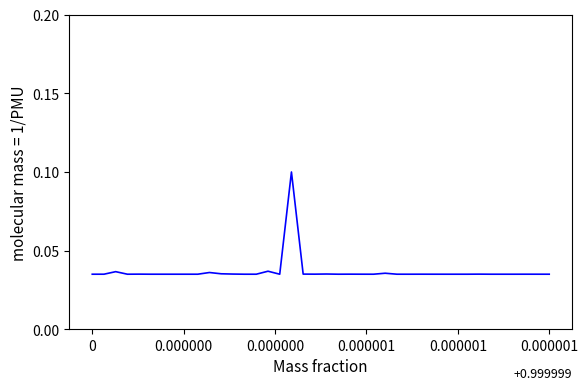

What is the difference between the maximum and minimum values?

0.1